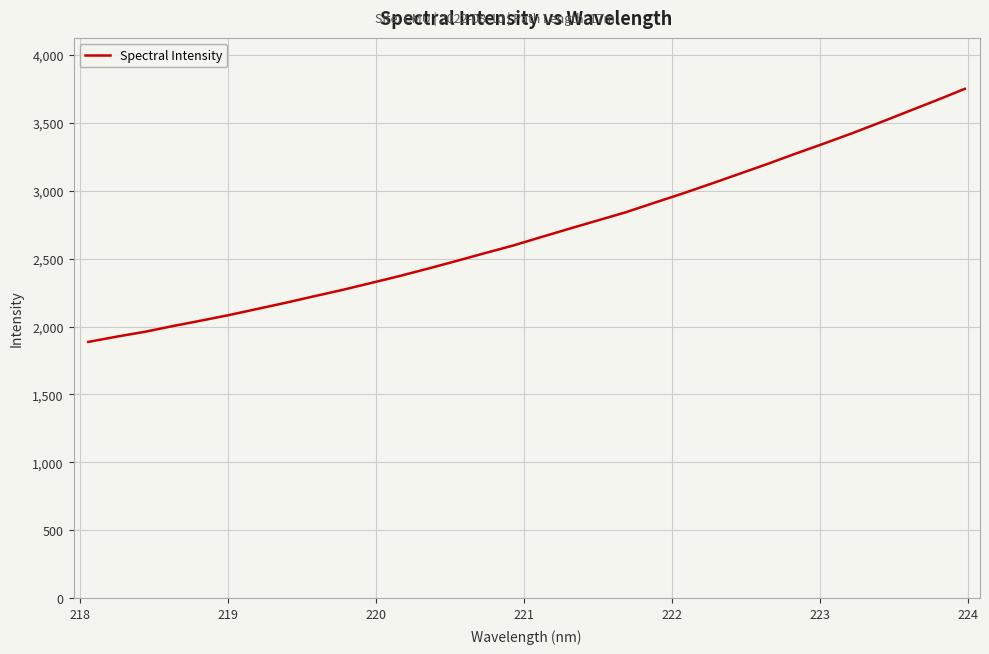

What is the difference between the maximum and minimum values?

1863.7